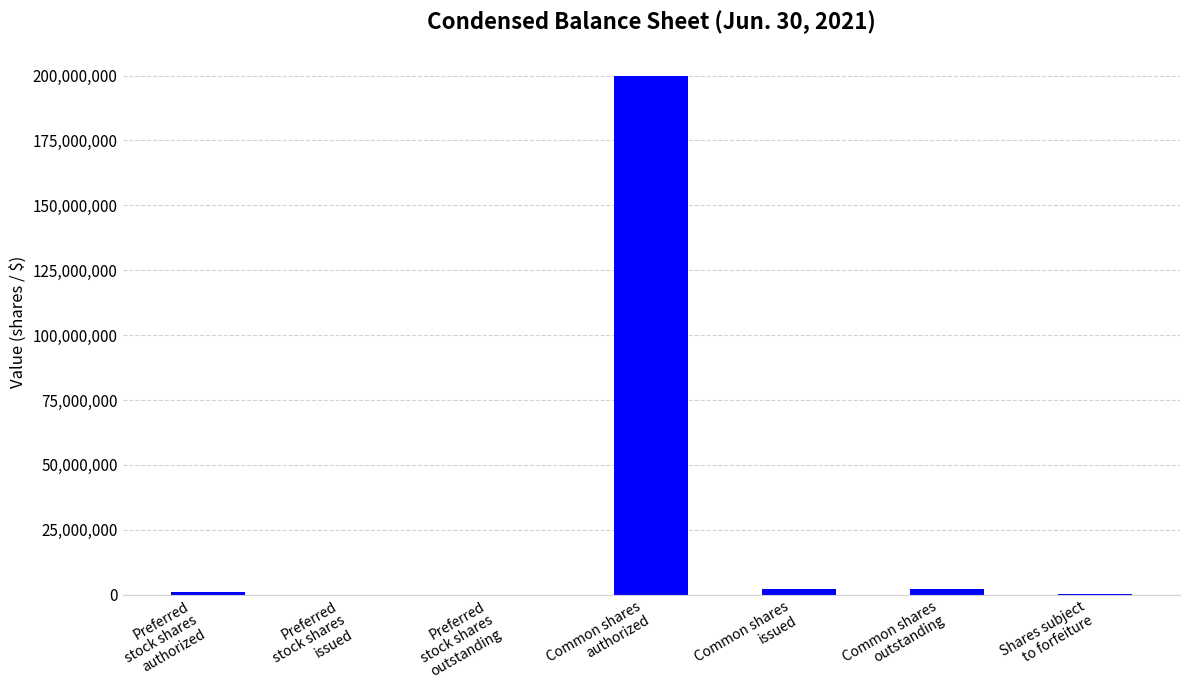

What is the change in value from Common shares
authorized to Common shares
issued?

-197700000